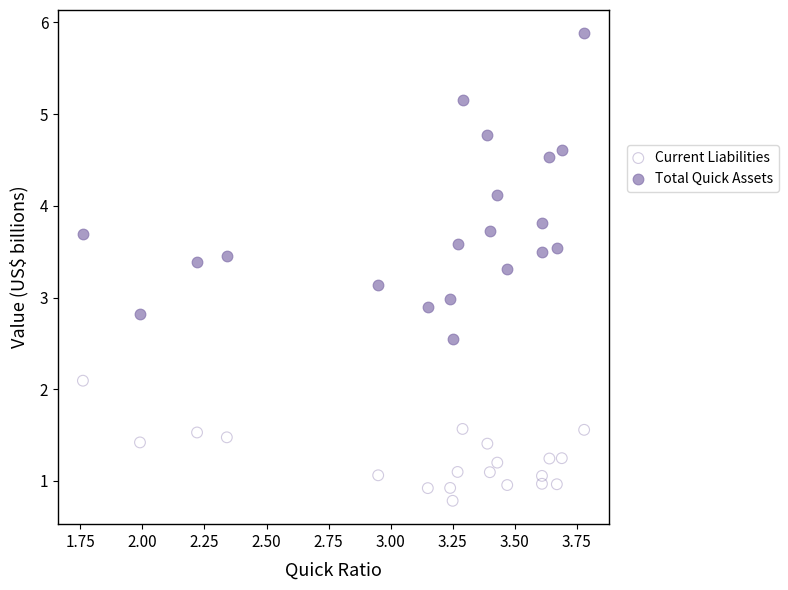

What are all the series names shown in the legend?

Current Liabilities, Total Quick Assets